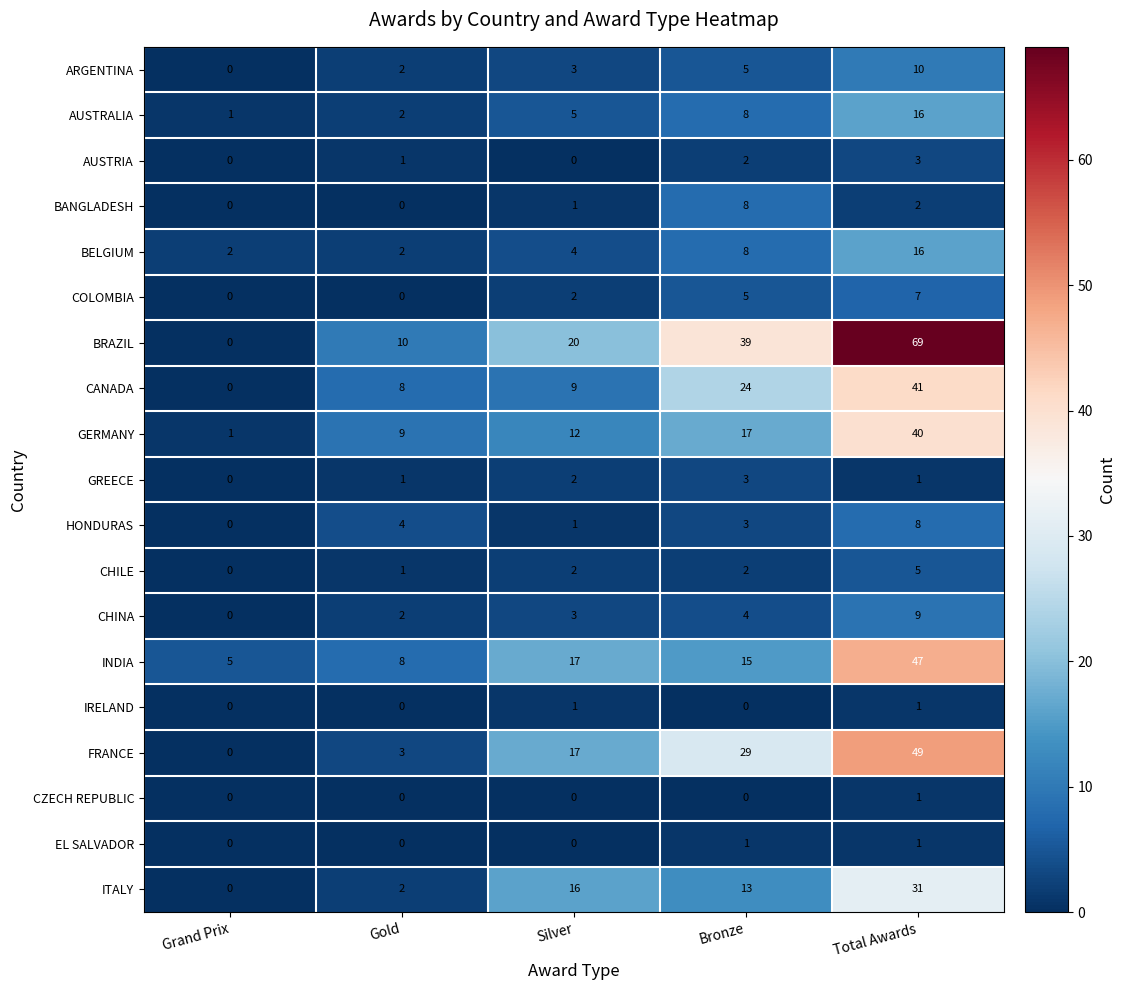

How many EL SALVADOR values are between 0 and 1?

5